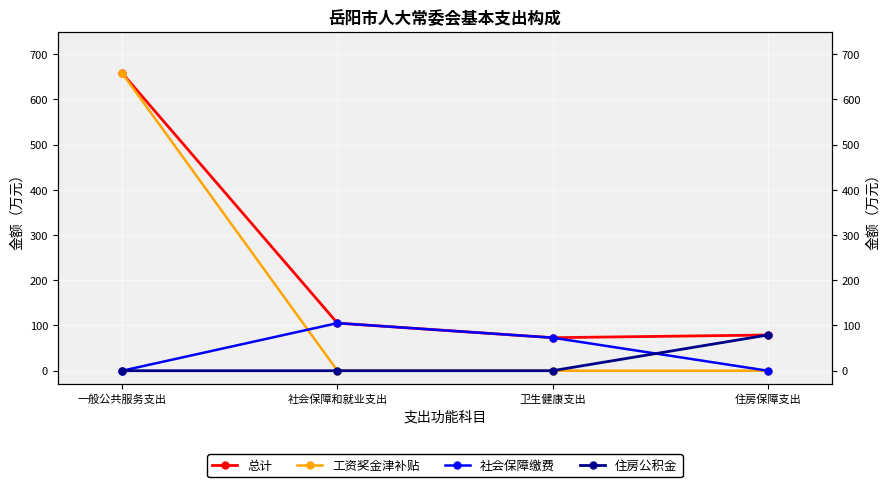

Between 卫生健康支出 and 社会保障和就业支出, which is larger?

社会保障和就业支出